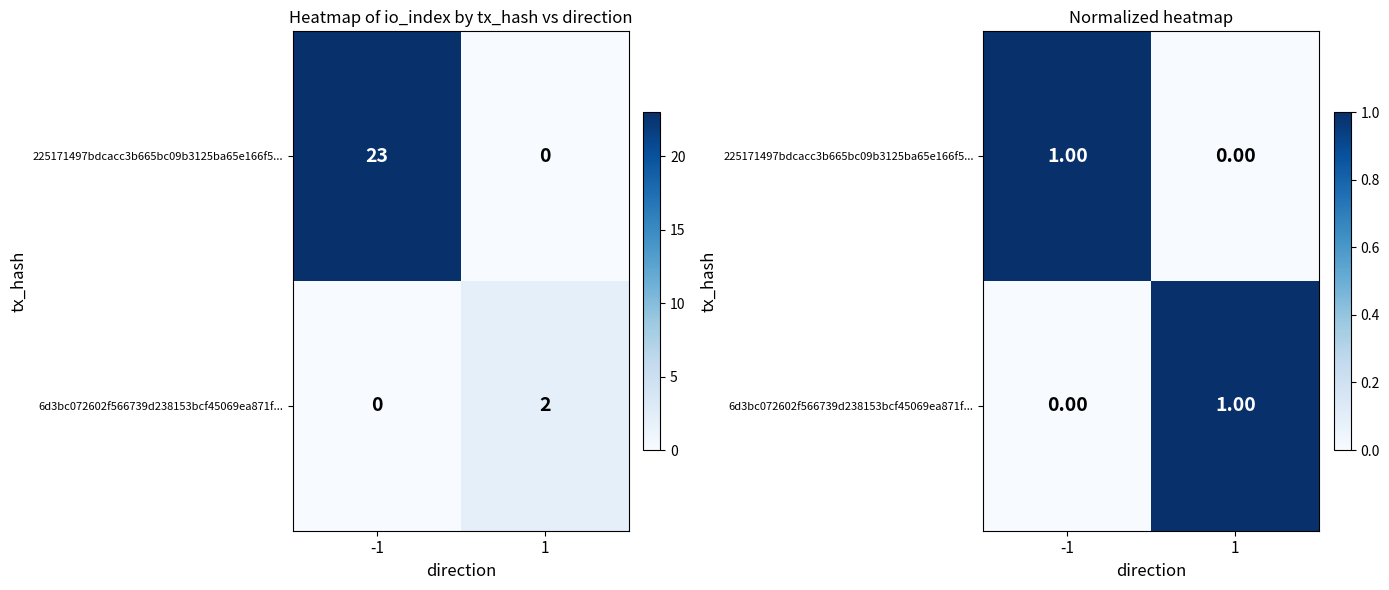

What is the total value across all series at 1?

1